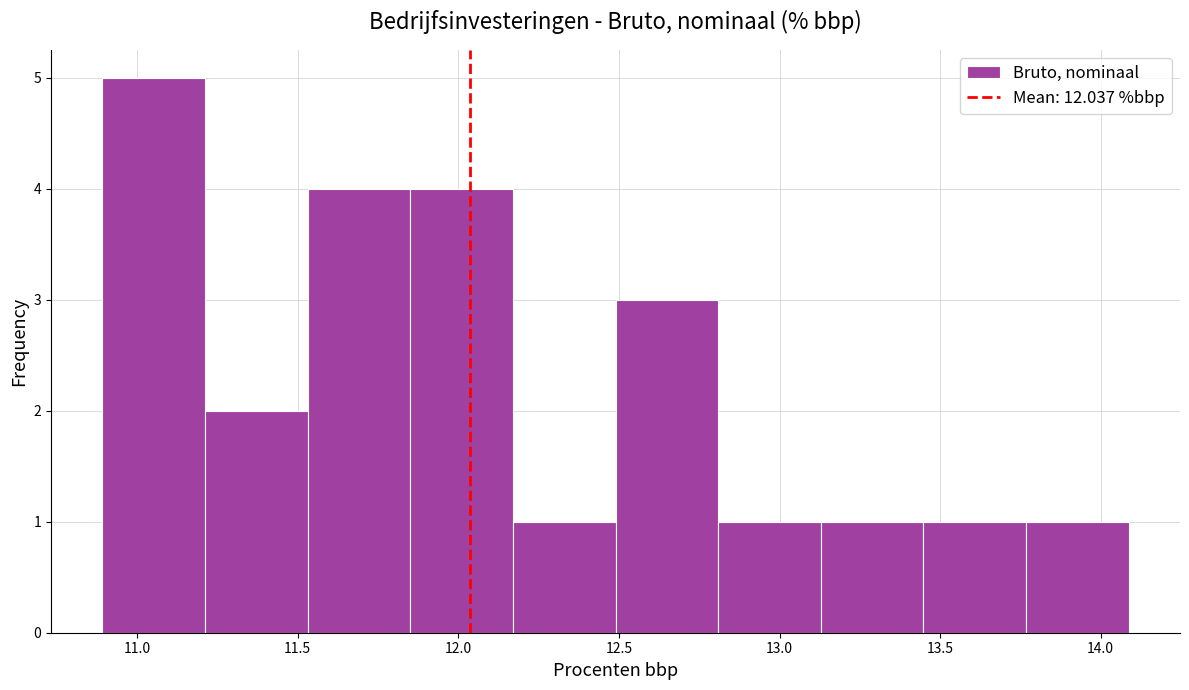

Which range on the x-axis has the tallest bar?

10.90 to 11.20